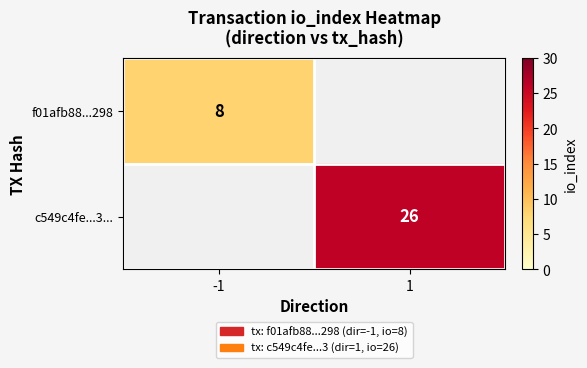

The f01afb88...298 series shows 8 at -1. True or false?

True